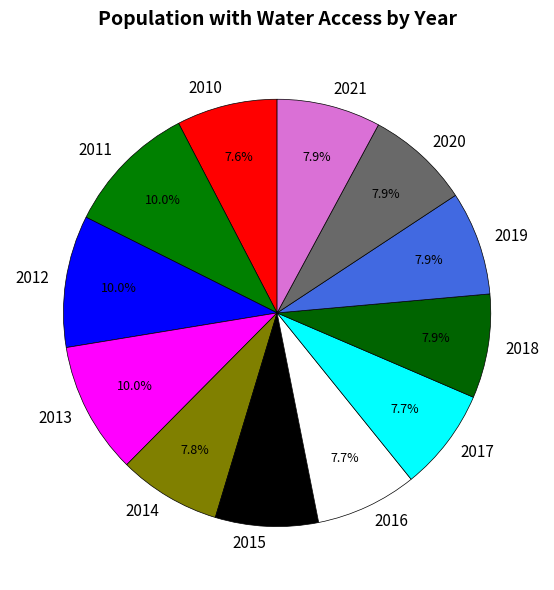

Between 2011 and 2020, which is larger?

2011